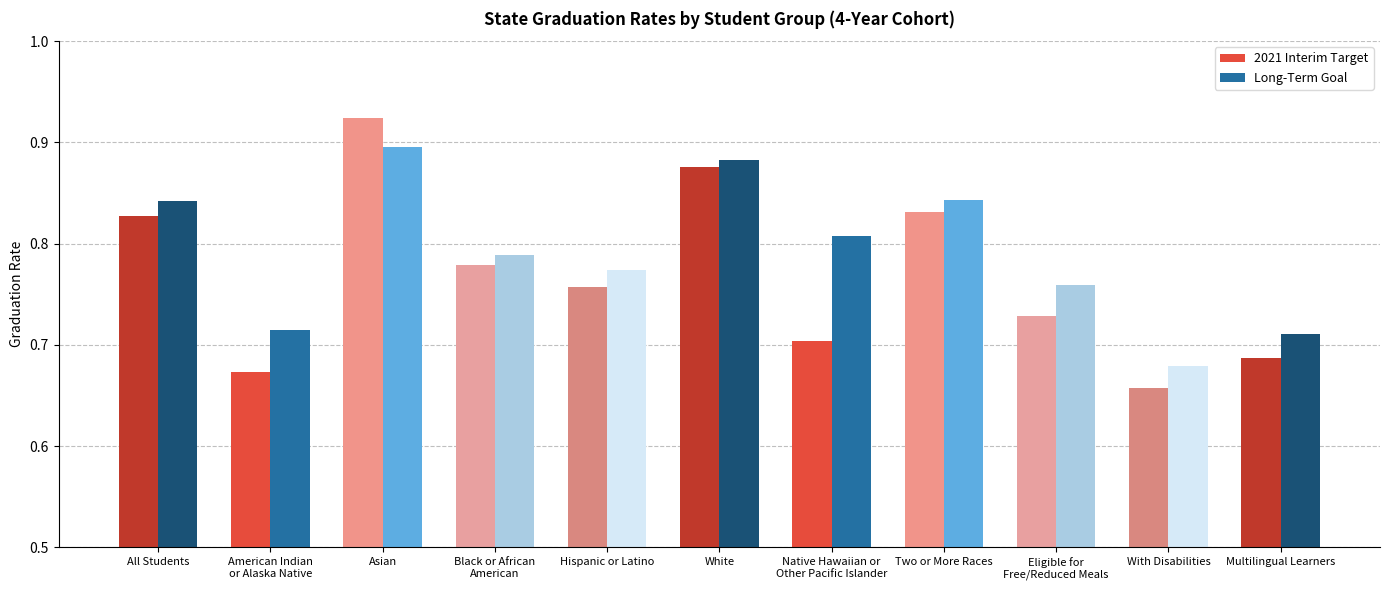

What is the maximum value for 2021 Interim Target?

0.9